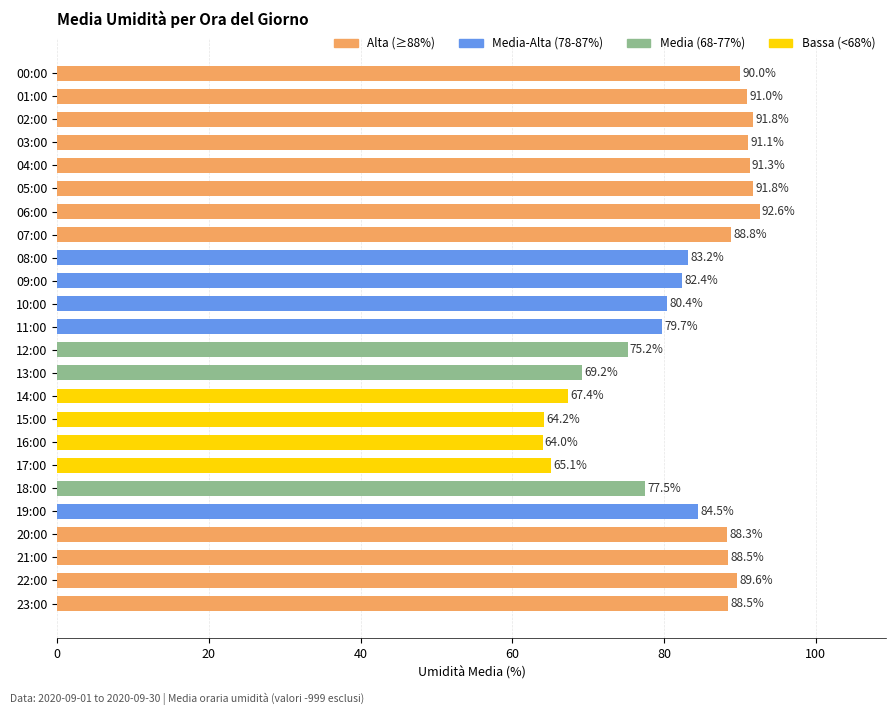

What is the sum of all values?

1976.1